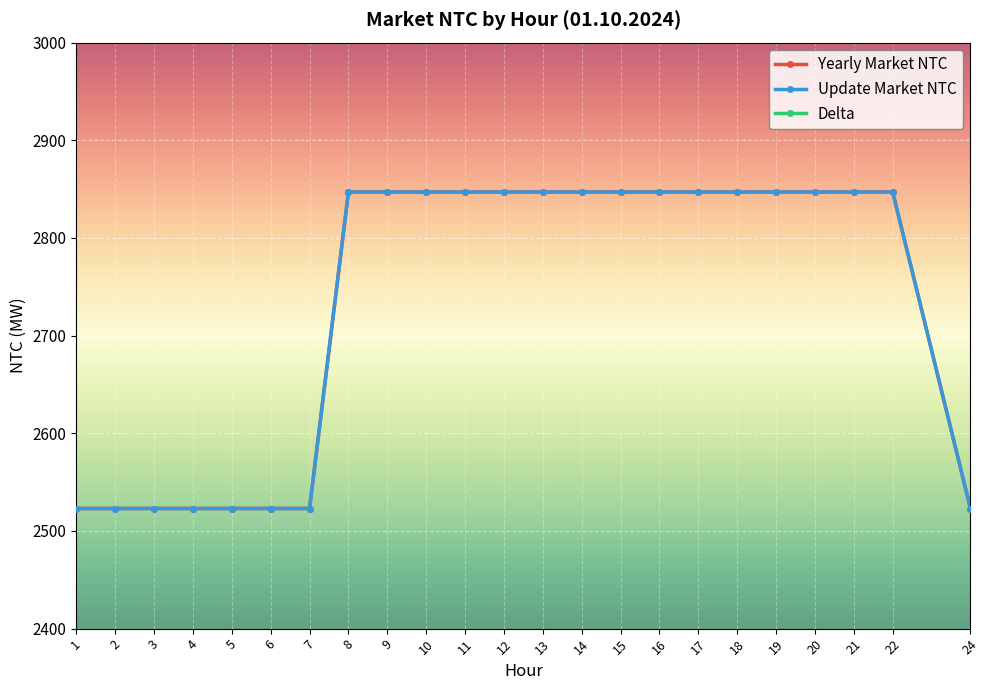

Which has a higher value, 13 or 8?

13